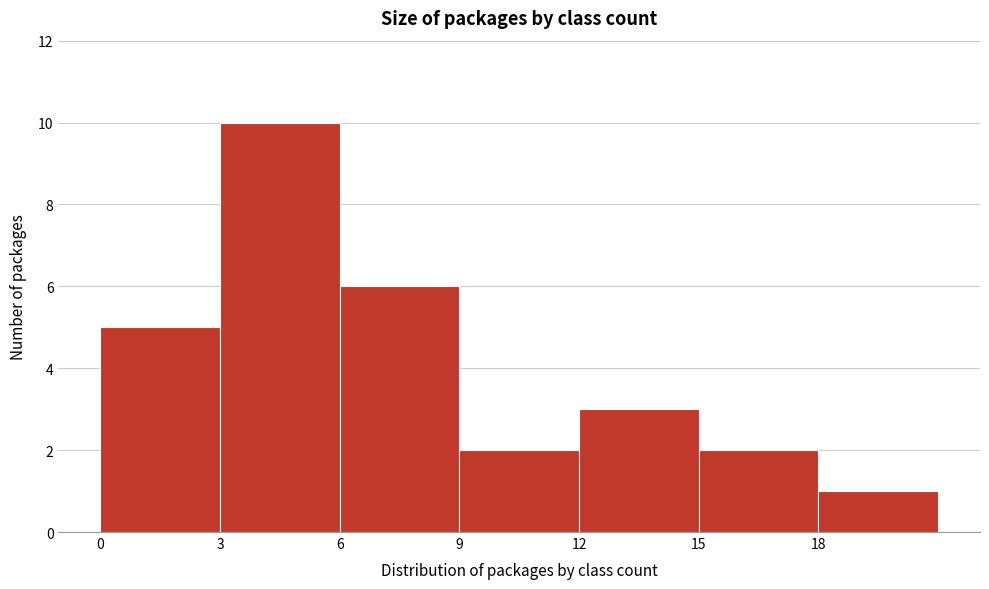

Reading left to right, list every bar in this chart as the range it spans on the x-axis followed by its height. The values are not printed on the chart, so give them approximately, as read against the axis.

0 to 3: 5
3 to 6: 10
6 to 9: 6
9 to 12: 2
12 to 15: 3
15 to 18: 2
18 to 21: 1